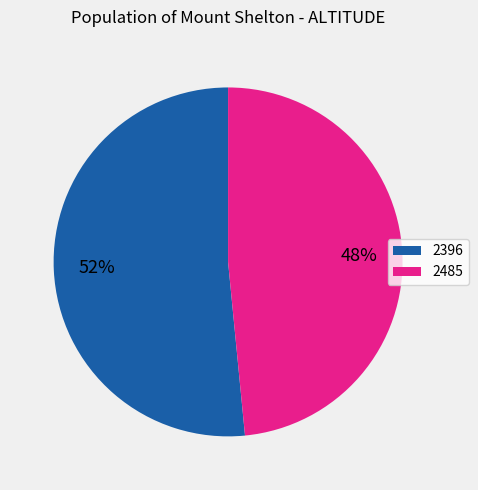

Do 2485 and 2396 together represent more than half of the pie?

Yes